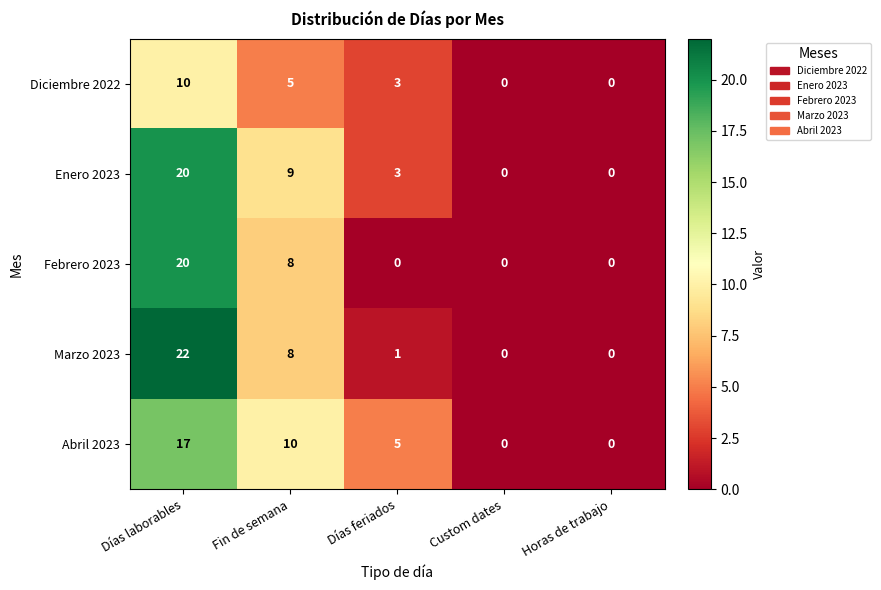

What is the difference between the highest and lowest values at Días laborables?

12